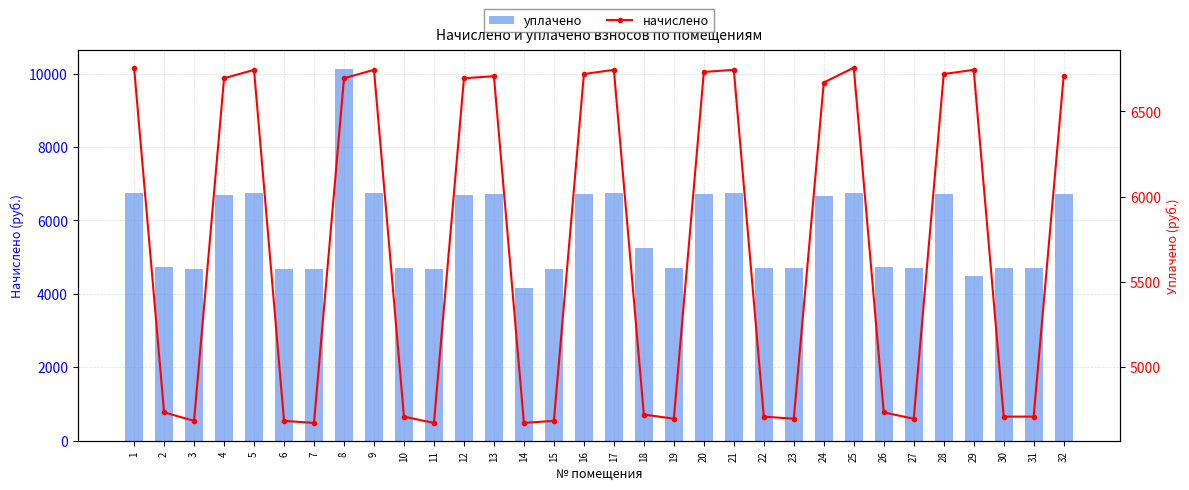

Which series changed the most between 10 and 14?

уплачено